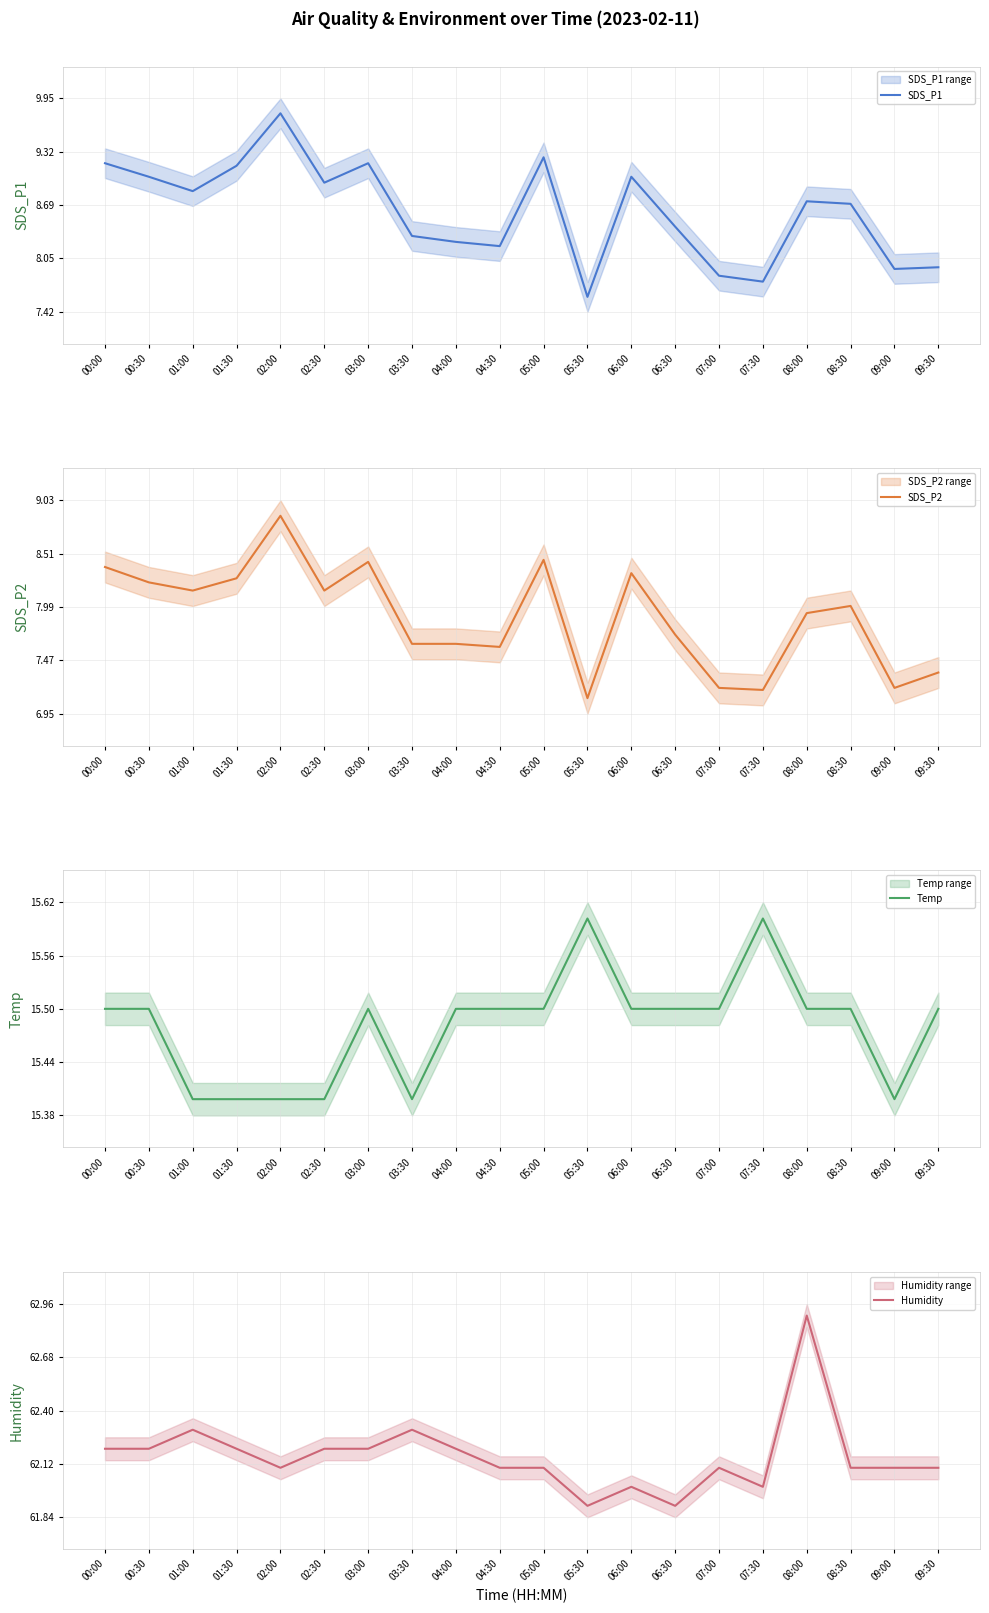

Is it true that SDS_P1 equals 13.6 at 00:00?

False